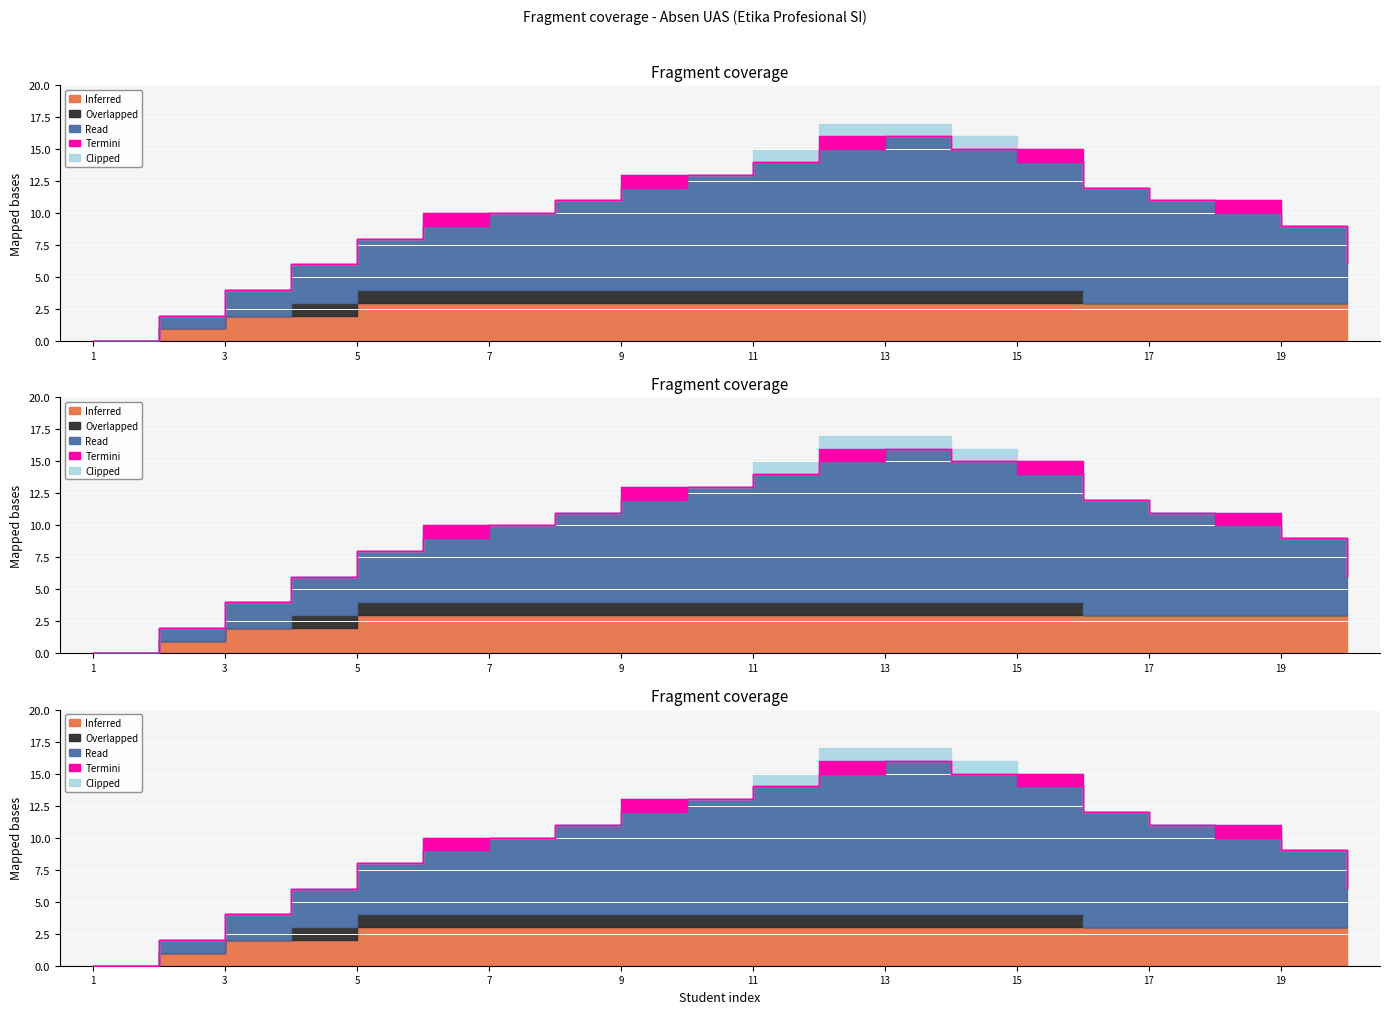

Which series has the widest spread of values?

Read